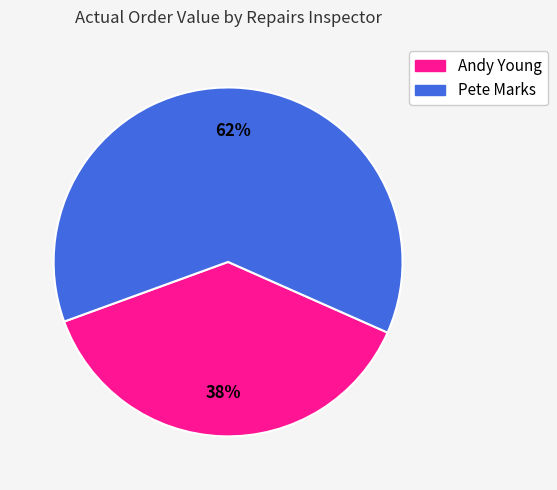

What is the majority slice?

Pete Marks